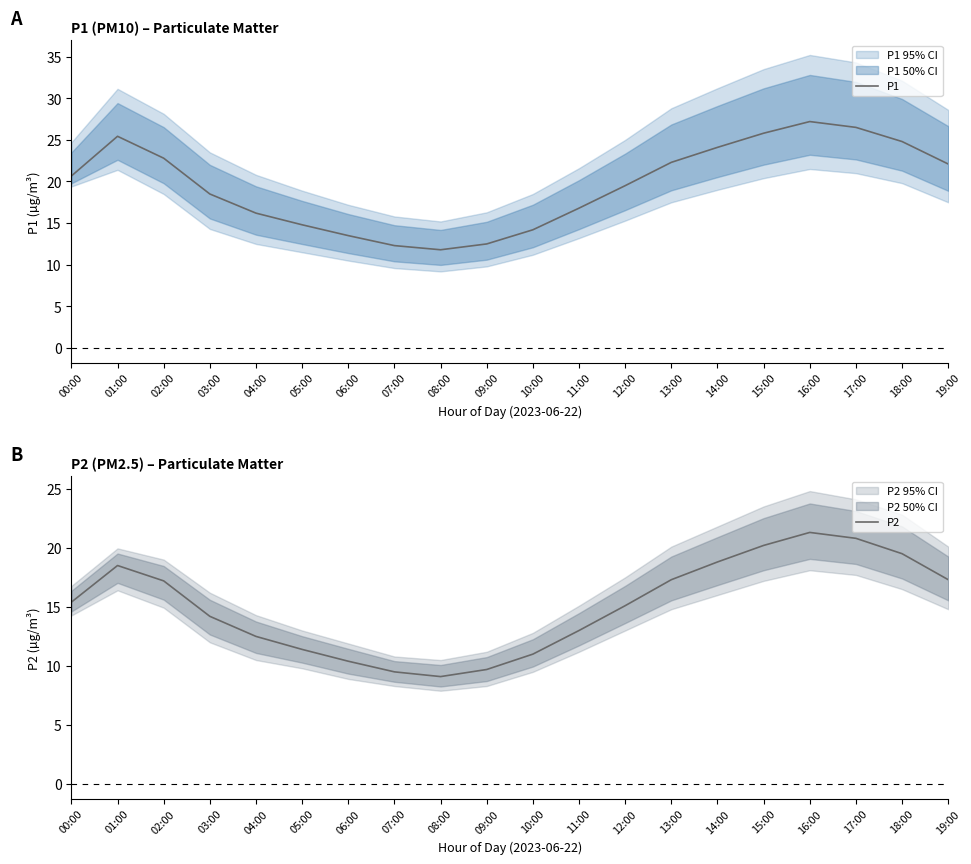

What is the difference between the second highest and minimum values in the P1 series?

14.7